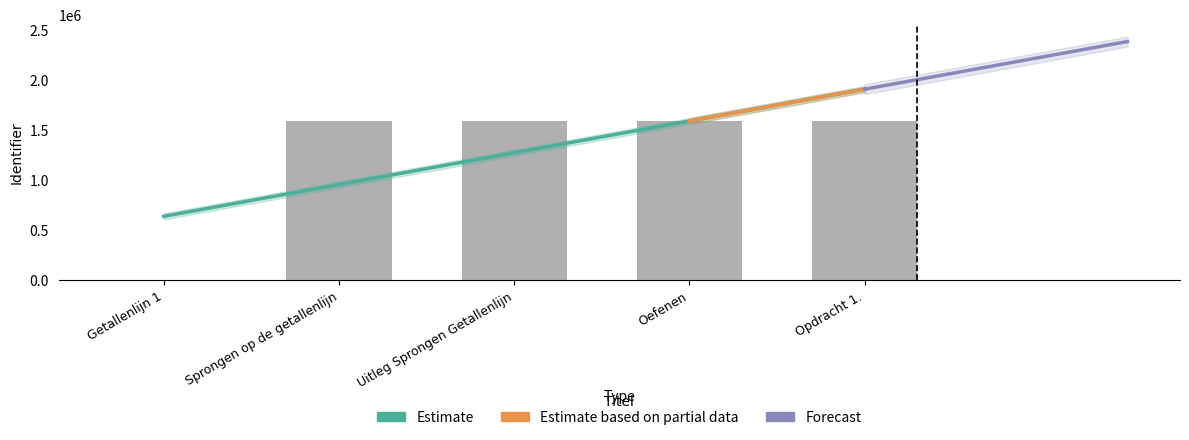

Reading left to right, what are all the values shown in this chart?

0	1585904	1586064	1586067	1586003